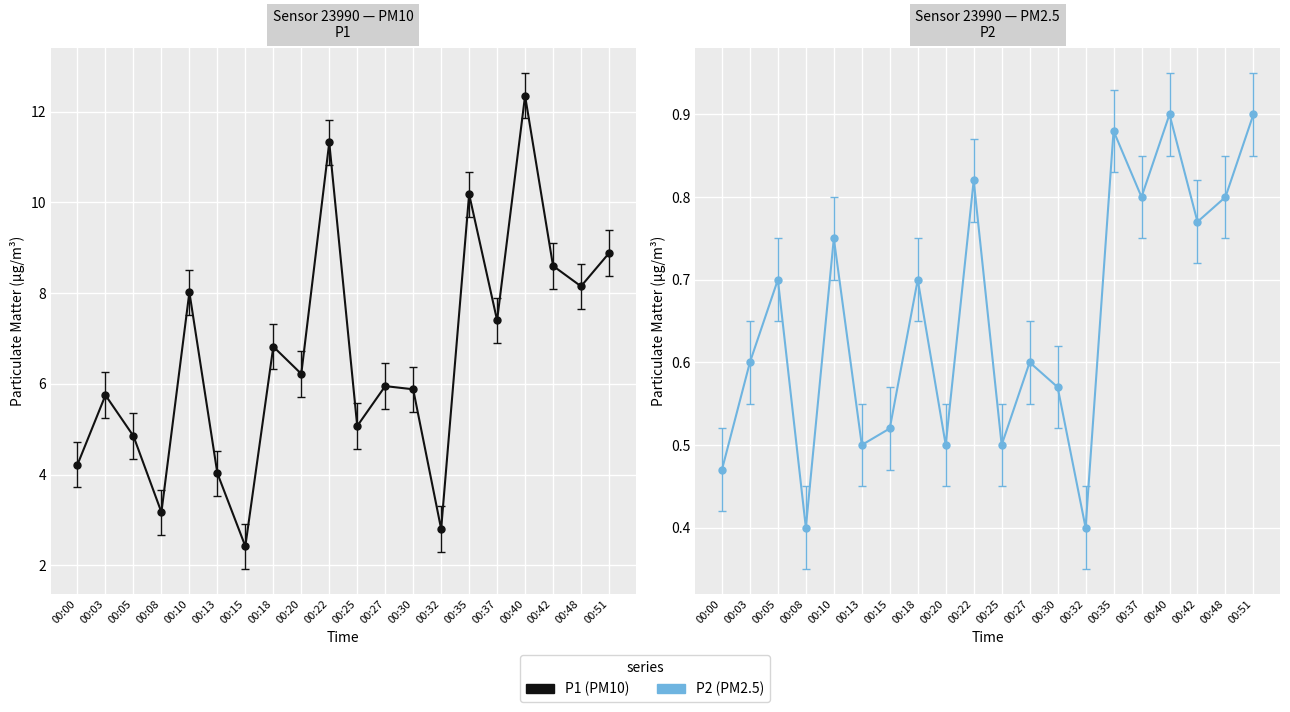

What is the maximum value for P1?

12.3